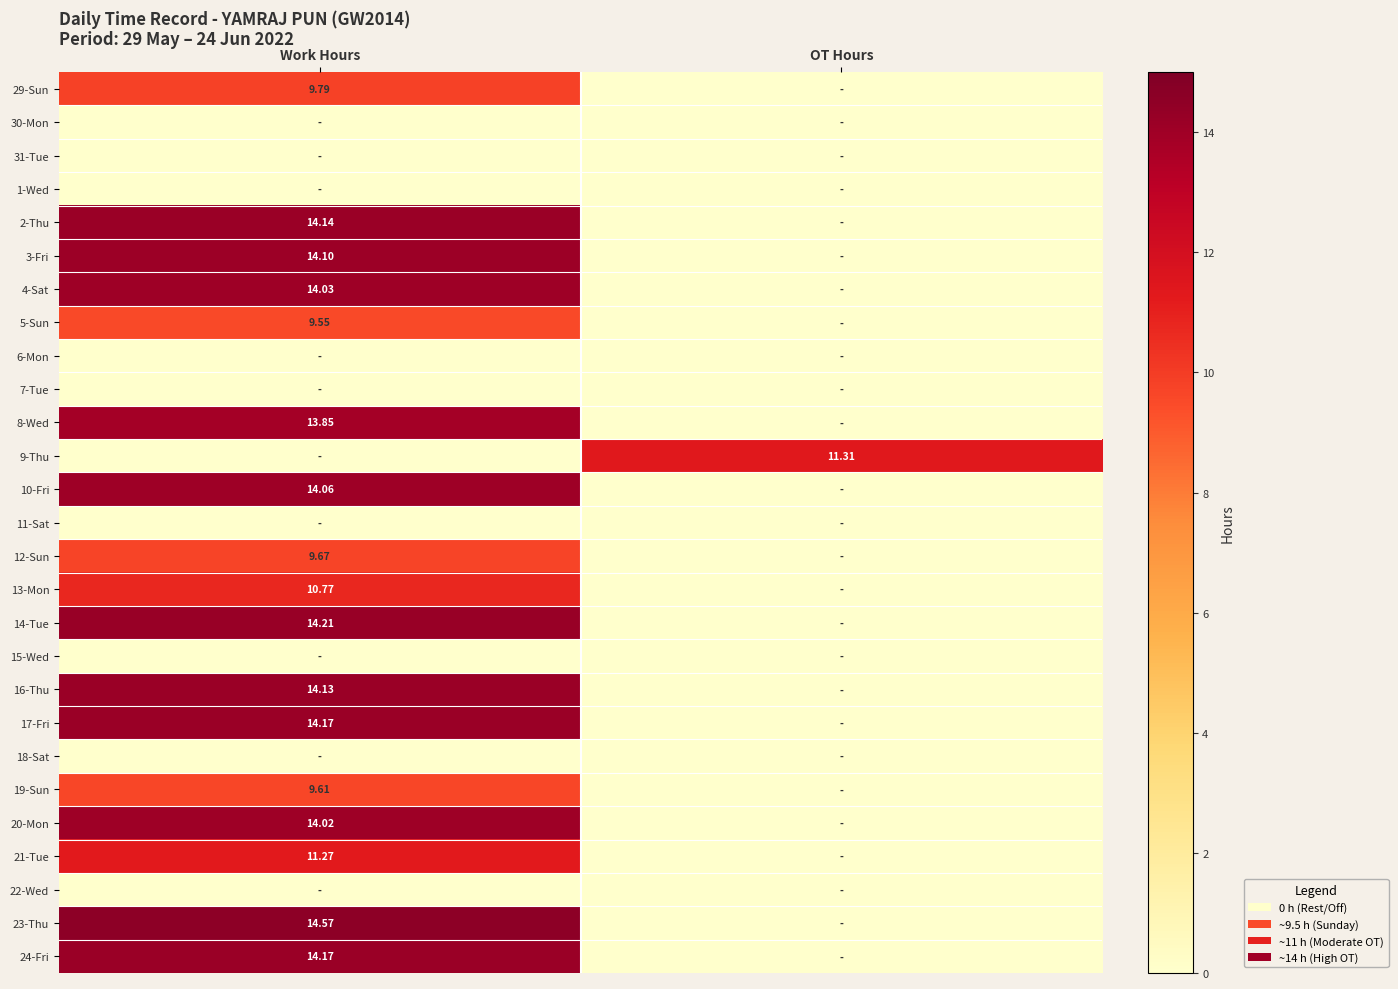

True or false: 8-Wed has a value of 0.0 at OT Hours.

True